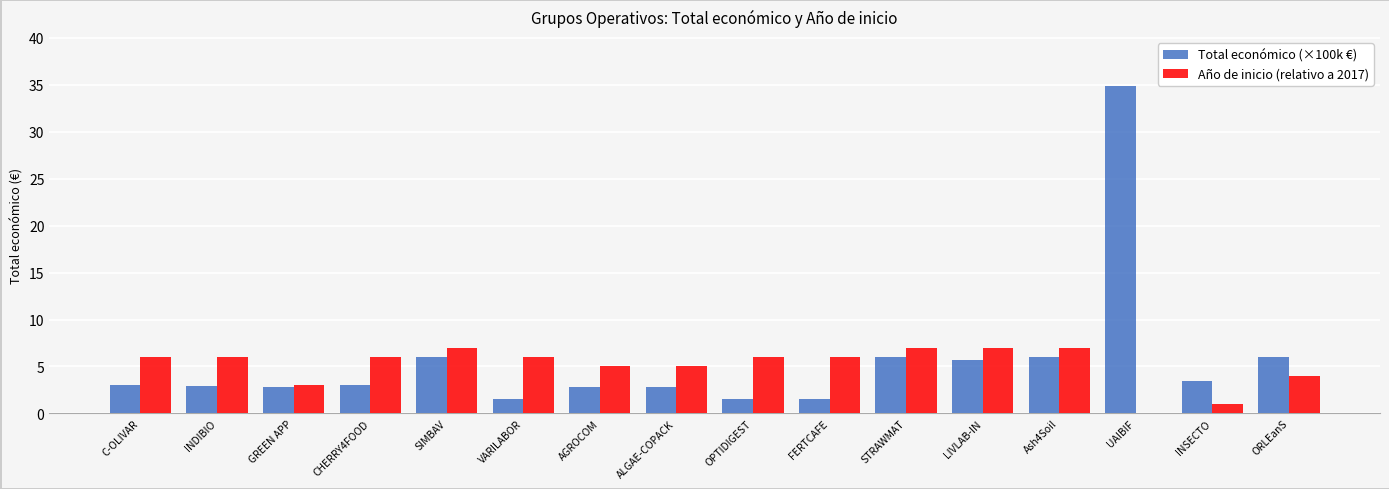

Does the chart contain stacked bars?

No